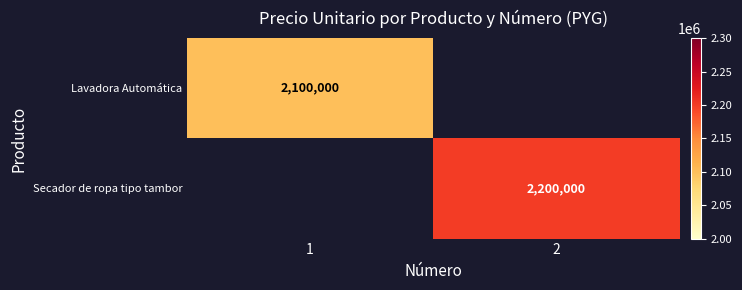

Count the number of data series in this chart.

2